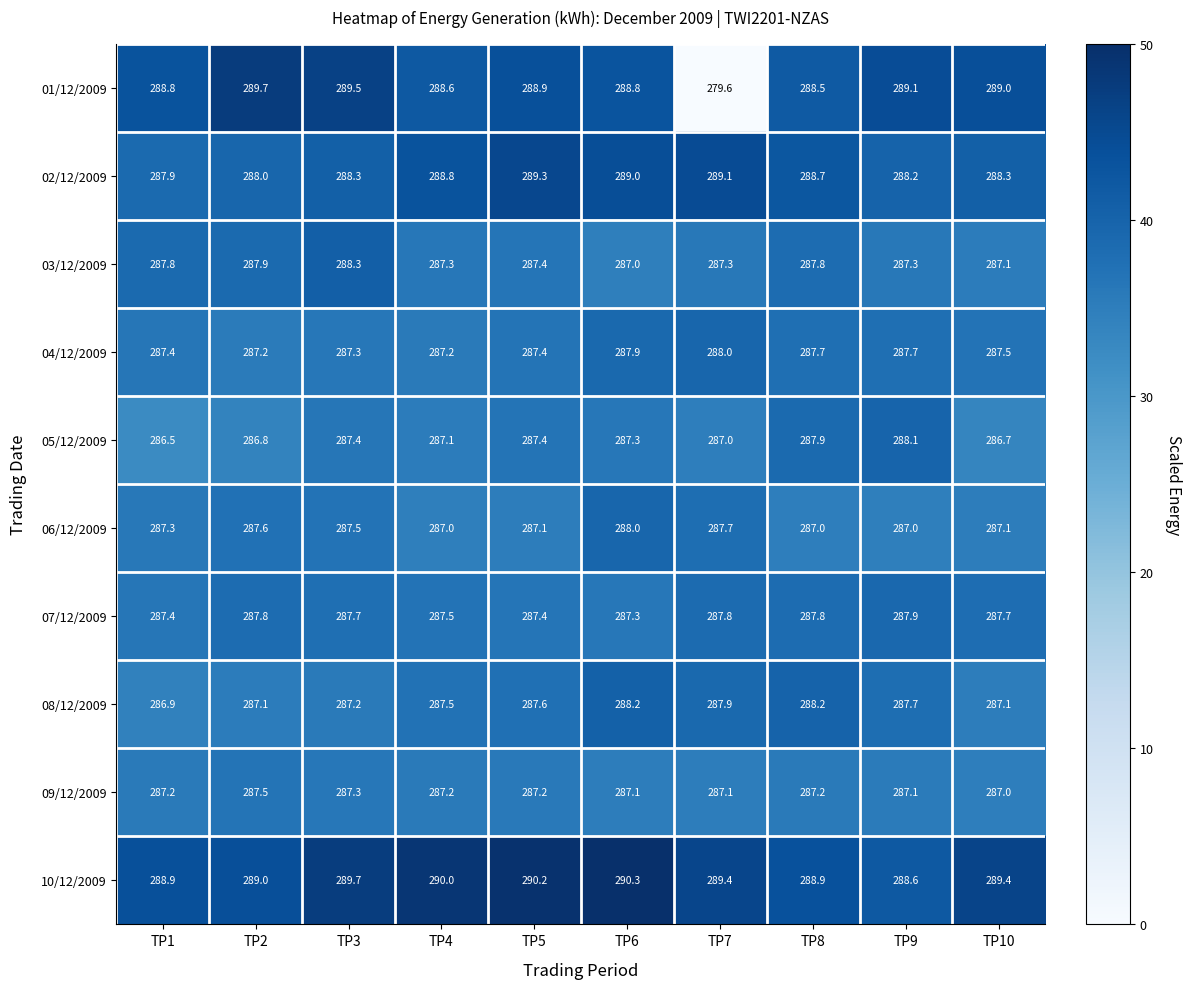

What is the total value across all series at TP4?

2878.2